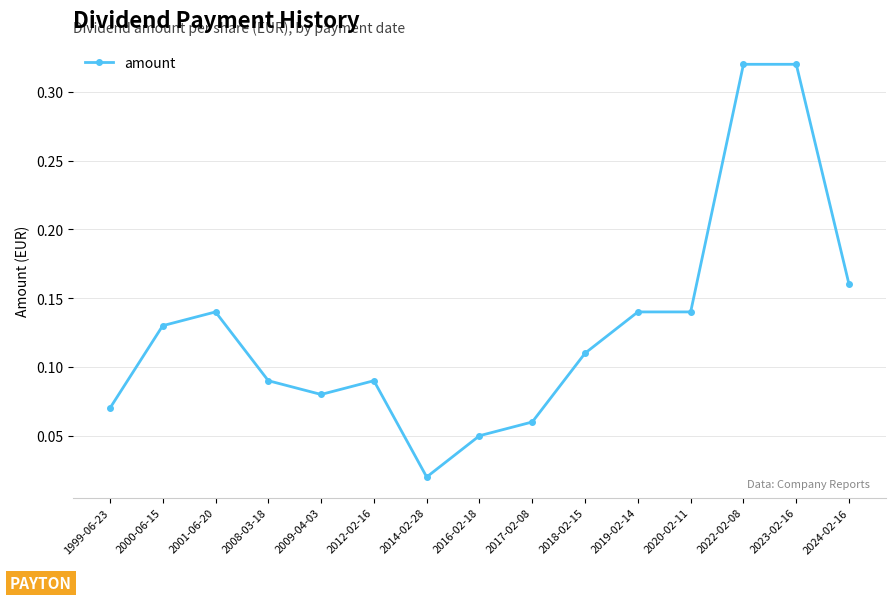

How many lines are shown in the chart?

1